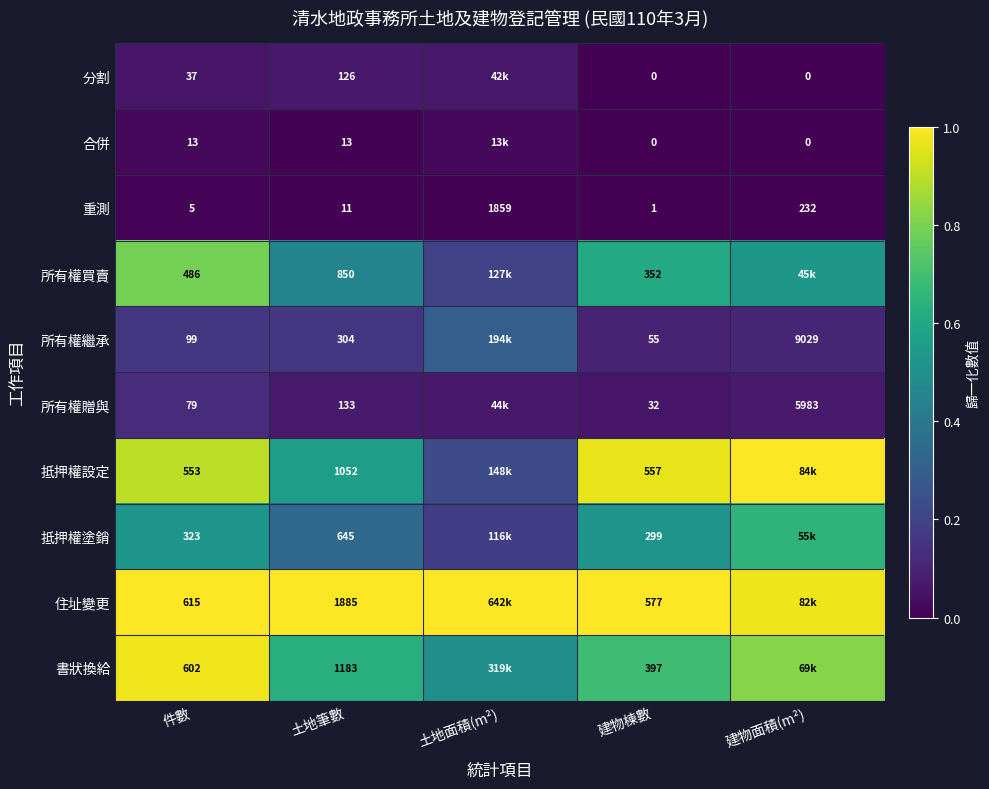

How many categories are shown in the chart?

5